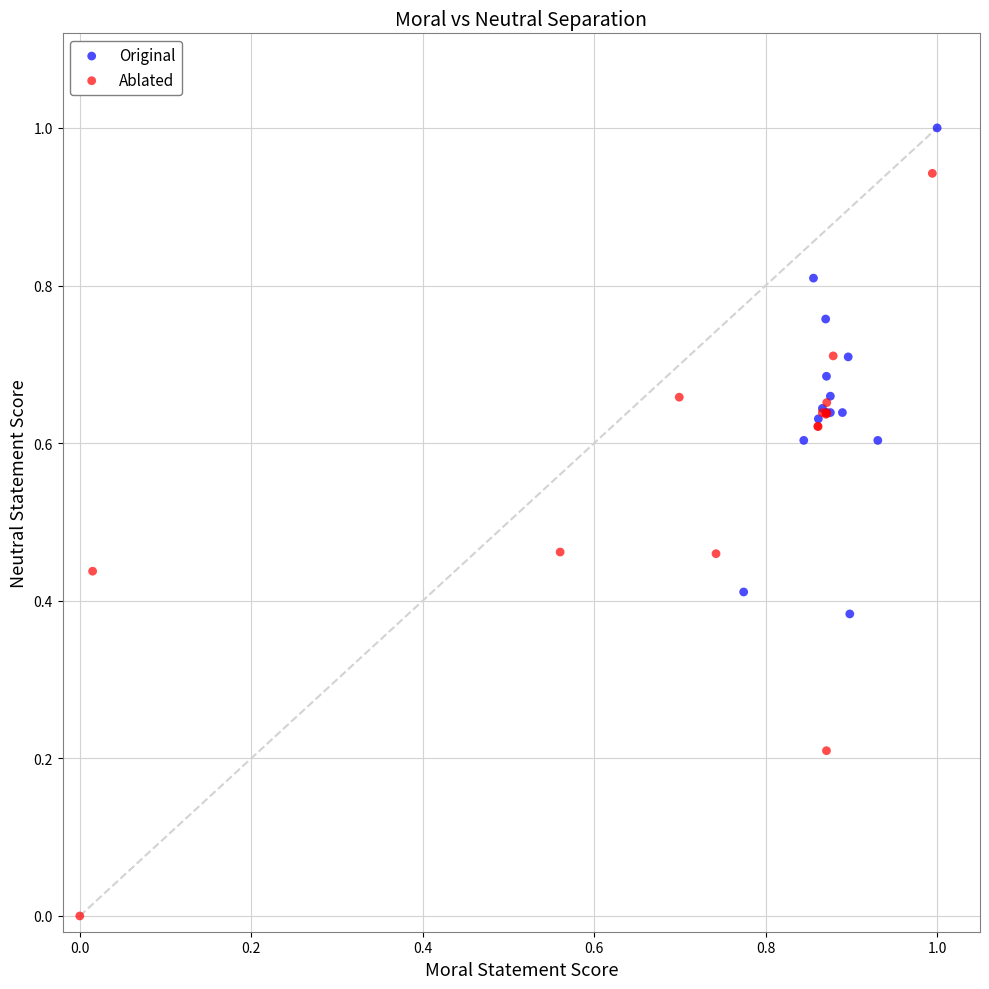

Which series contains the highest Y value?

Original